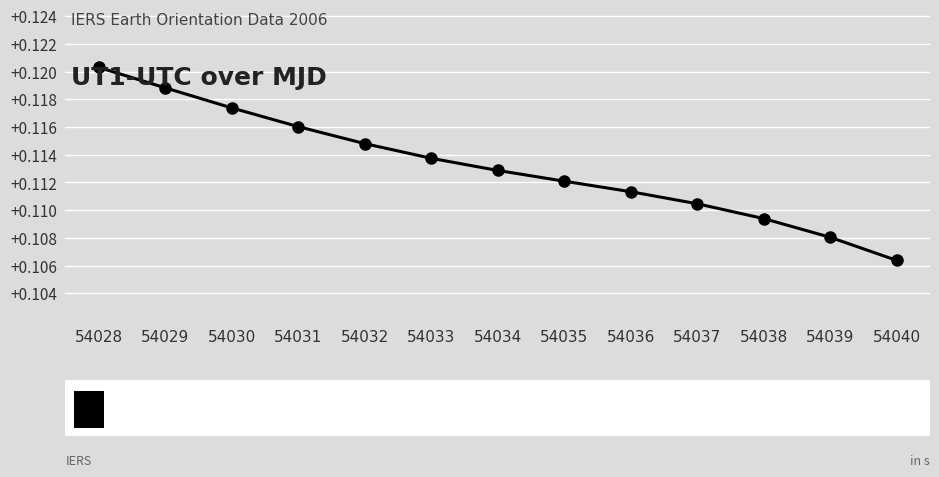

True or false: there are more than 1 points higher than both neighbors.

False